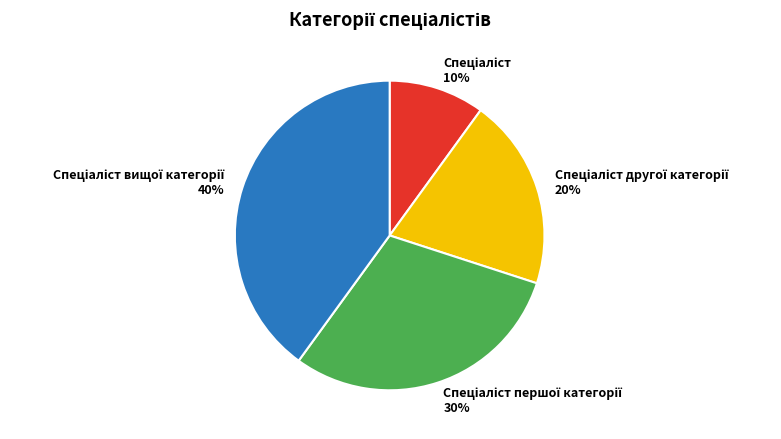

Is there any slice that represents more than half of the pie?

No